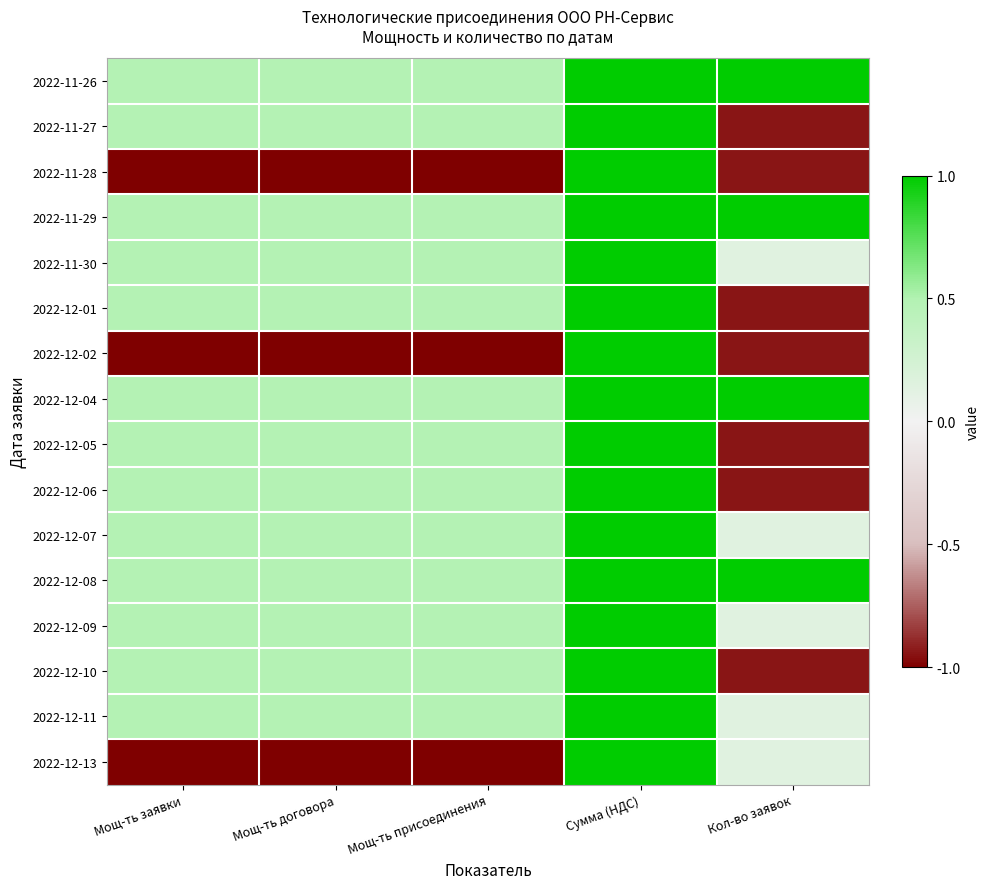

Rank the series at Мощ-ть заявки from lowest to highest value.

2022-11-28, 2022-12-02, 2022-12-13, 2022-11-26, 2022-11-27, 2022-11-29, 2022-11-30, 2022-12-01, 2022-12-04, 2022-12-05, 2022-12-06, 2022-12-07, 2022-12-08, 2022-12-09, 2022-12-10, 2022-12-11